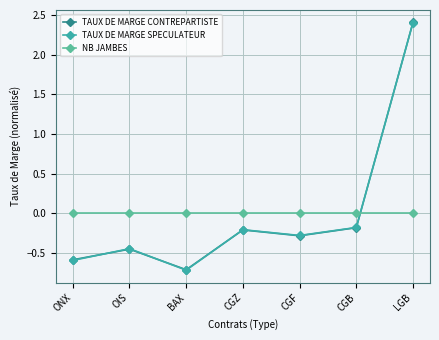

How many data points does each series have?

7